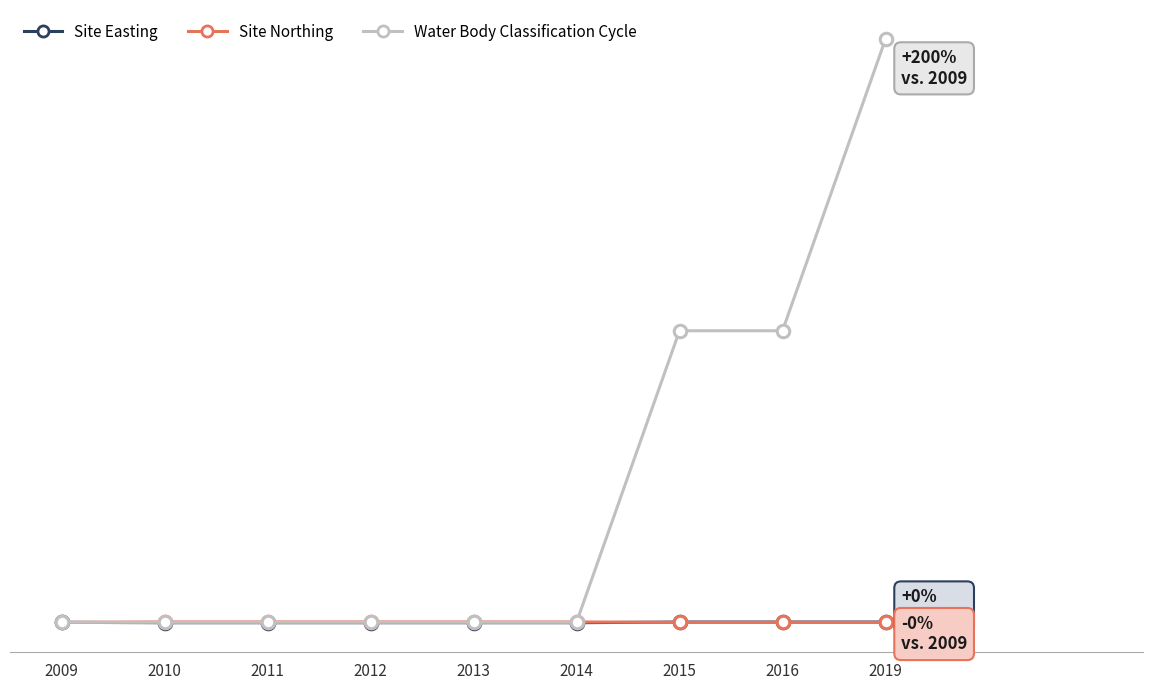

What is the difference between the maximum and minimum values in the Site Northing series?

0.1